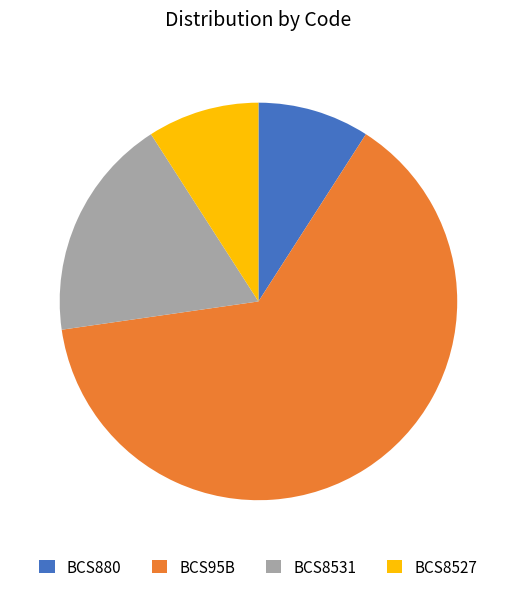

What is the majority slice?

BCS95B